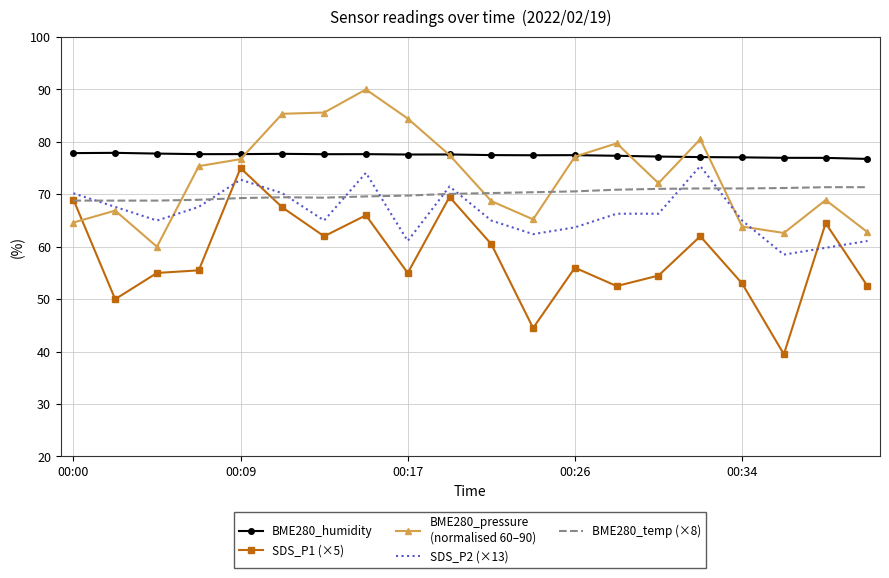

What is the minimum value shown in the chart?

39.5